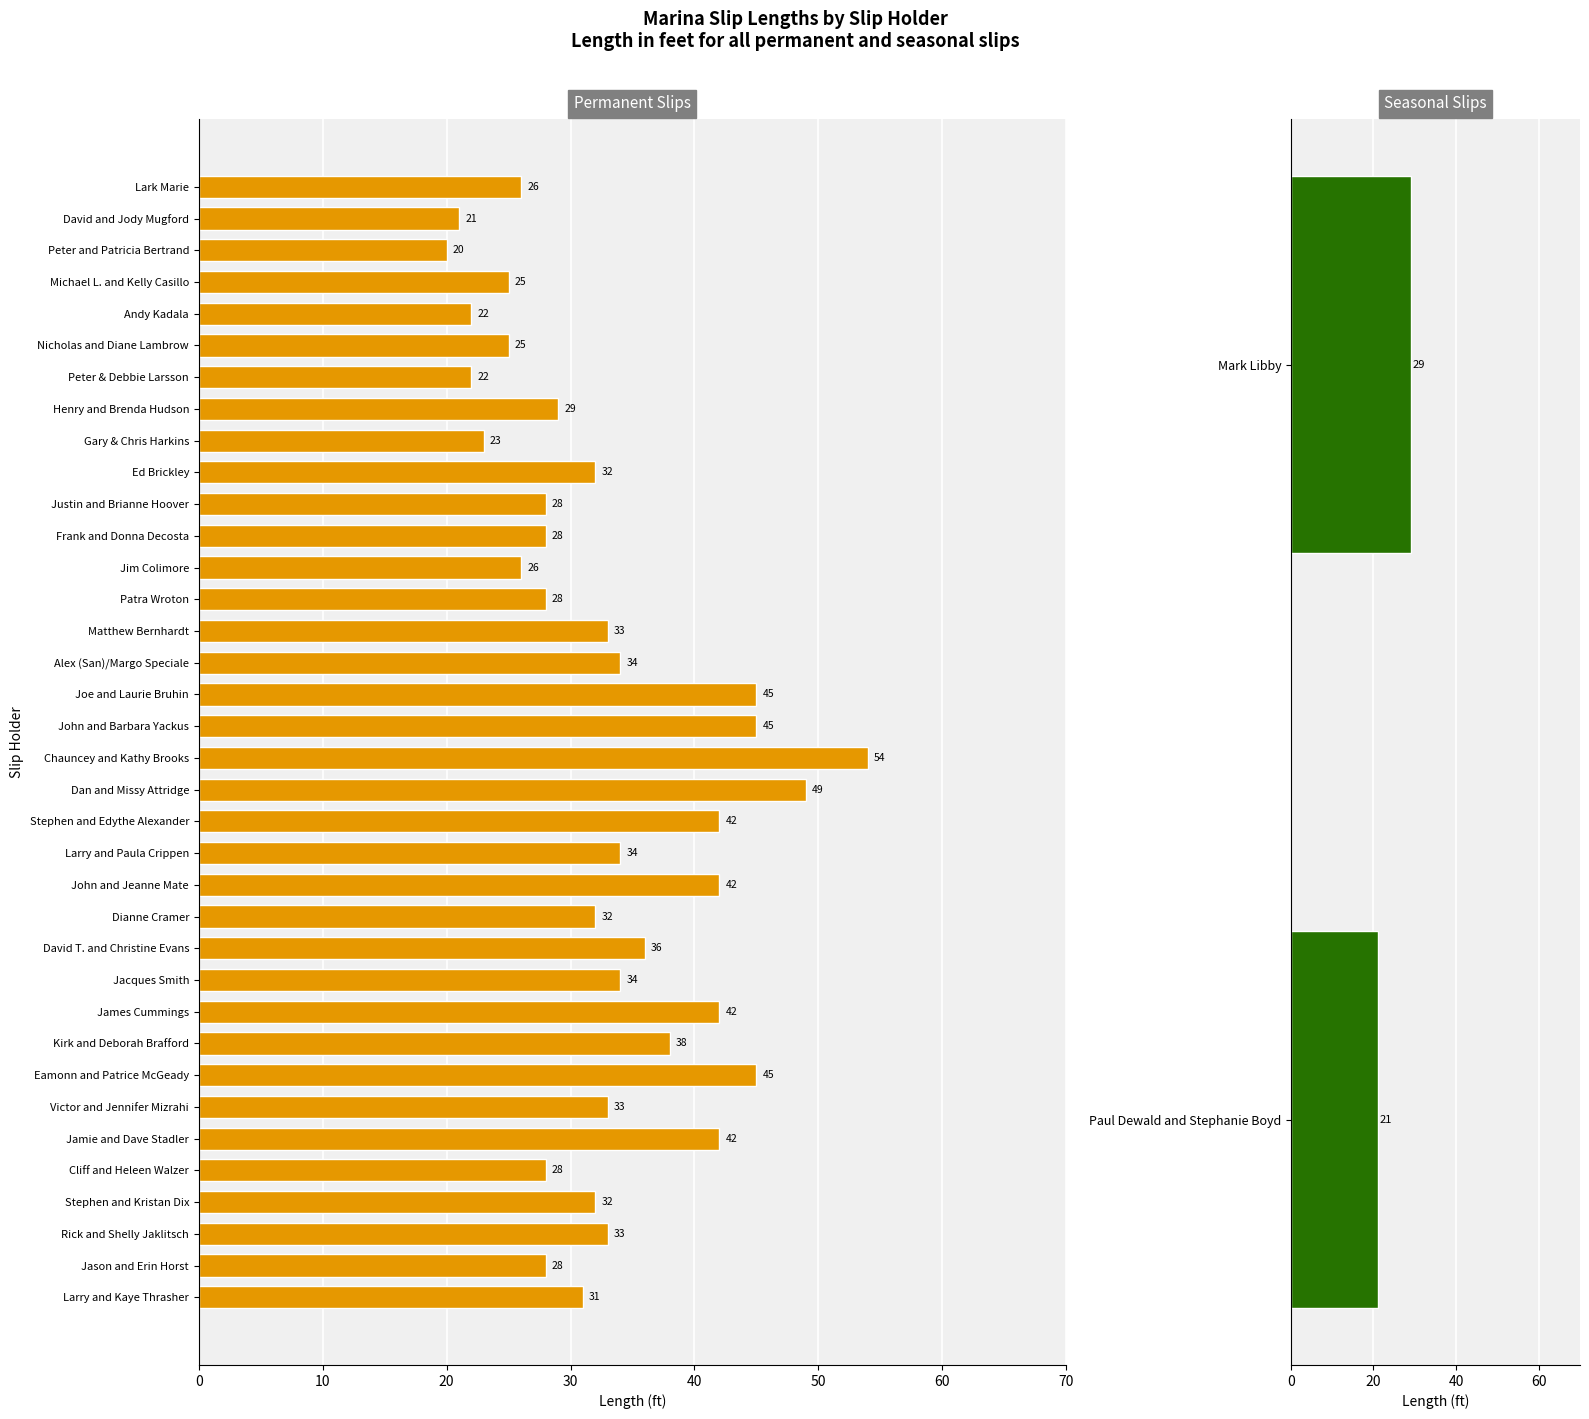

Where is the data nearest to the value 37?

David T. and Christine Evans